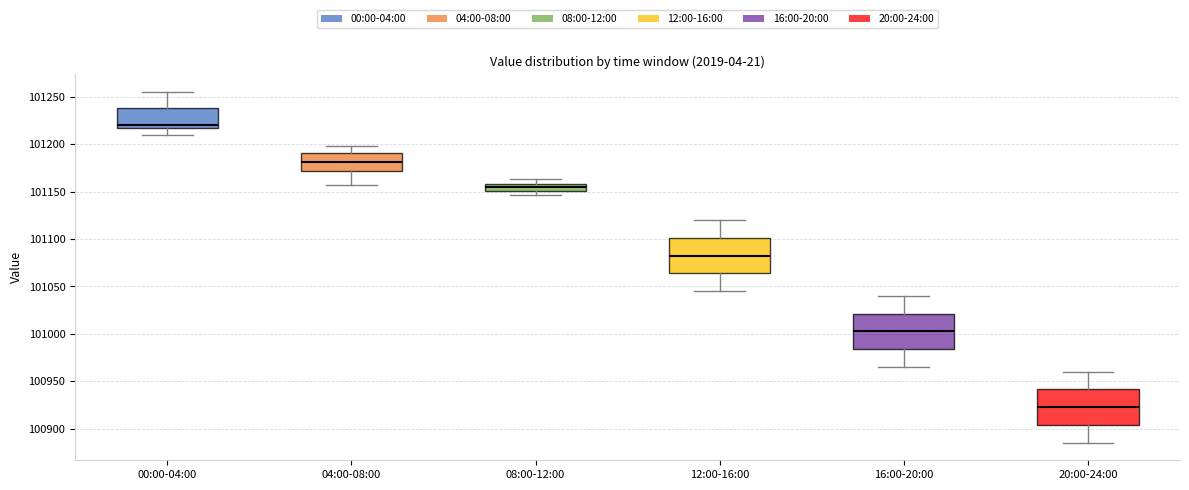

Which box's median line is the highest?

00:00-04:00